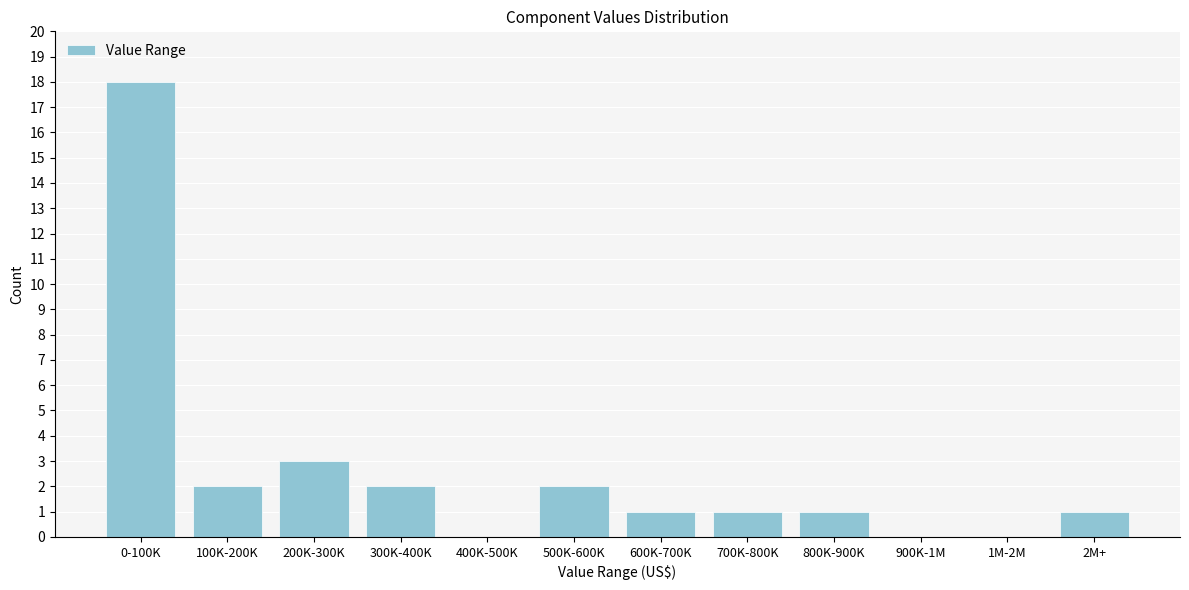

Reading left to right, what are all the values shown in this chart?

0-100K=18	100K-200K=2	200K-300K=3	300K-400K=2	400K-500K=0	500K-600K=2	600K-700K=1	700K-800K=1	800K-900K=1	900K-1M=0	1M-2M=0	2M+=1